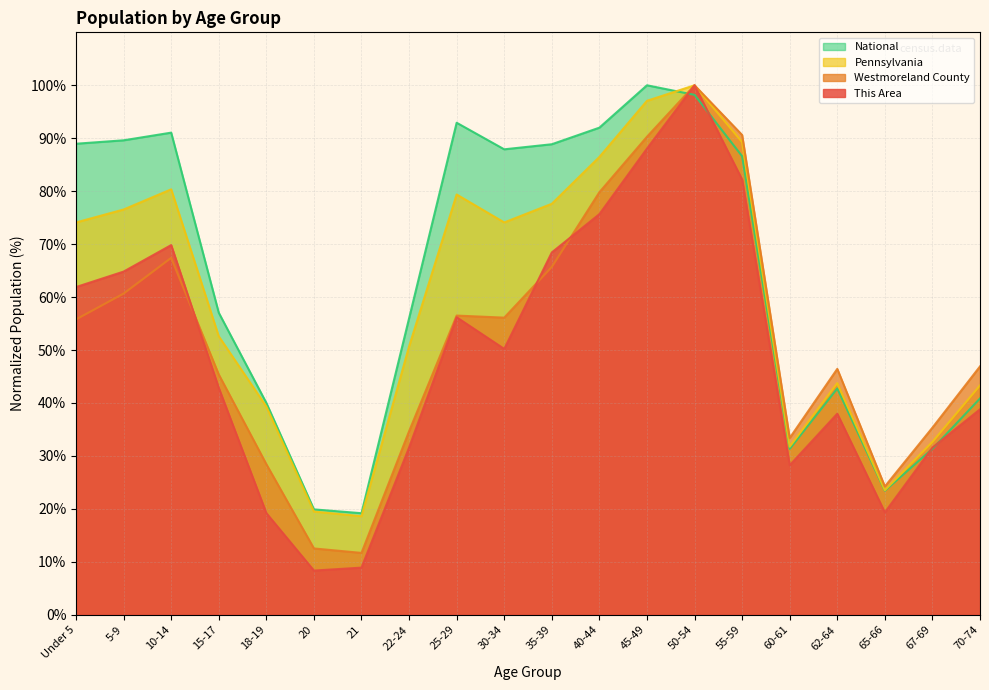

The National series shows 8.4 at 67-69. True or false?

False